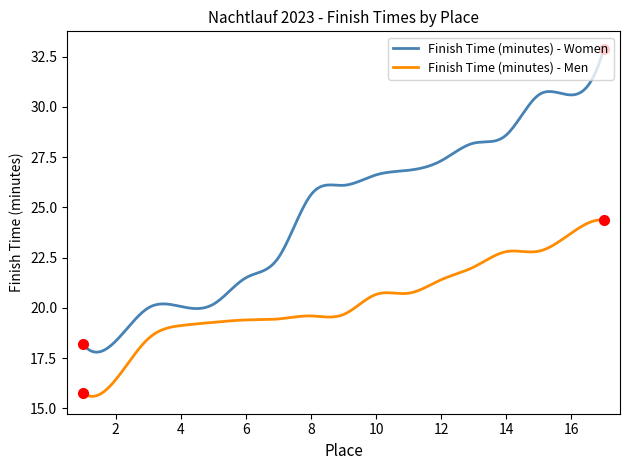

Is this an area chart (filled region under the line)?

No